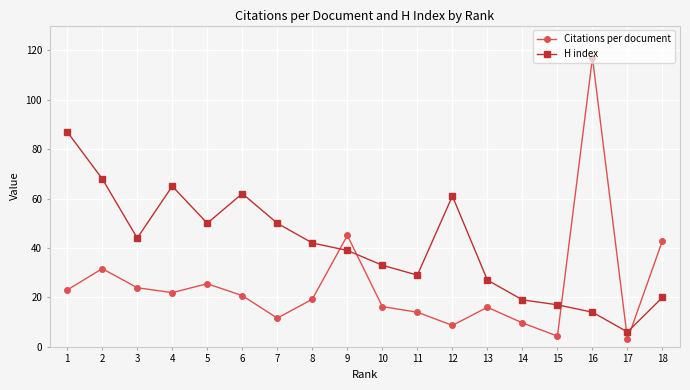

Rank the series by their average value, from lowest to highest.

Citations per document, H index